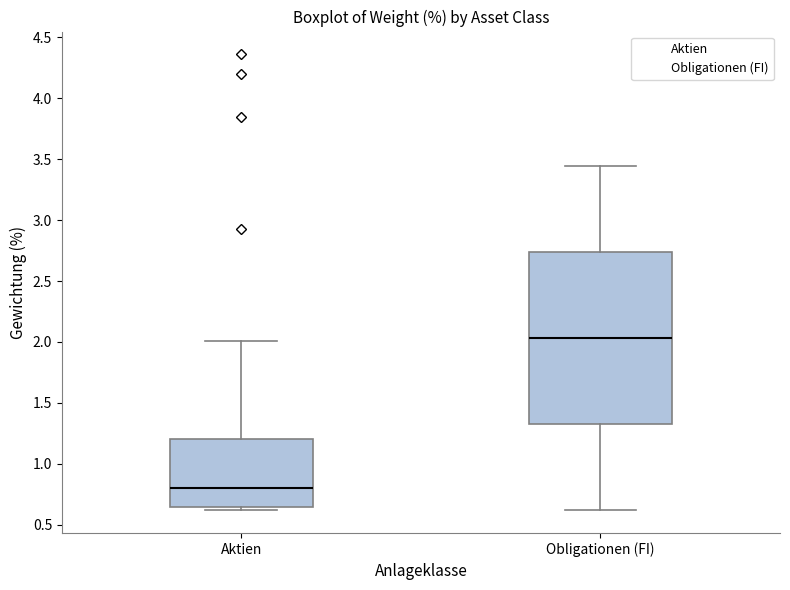

Which box is the tallest, from its lower edge to its upper edge?

Obligationen (FI)